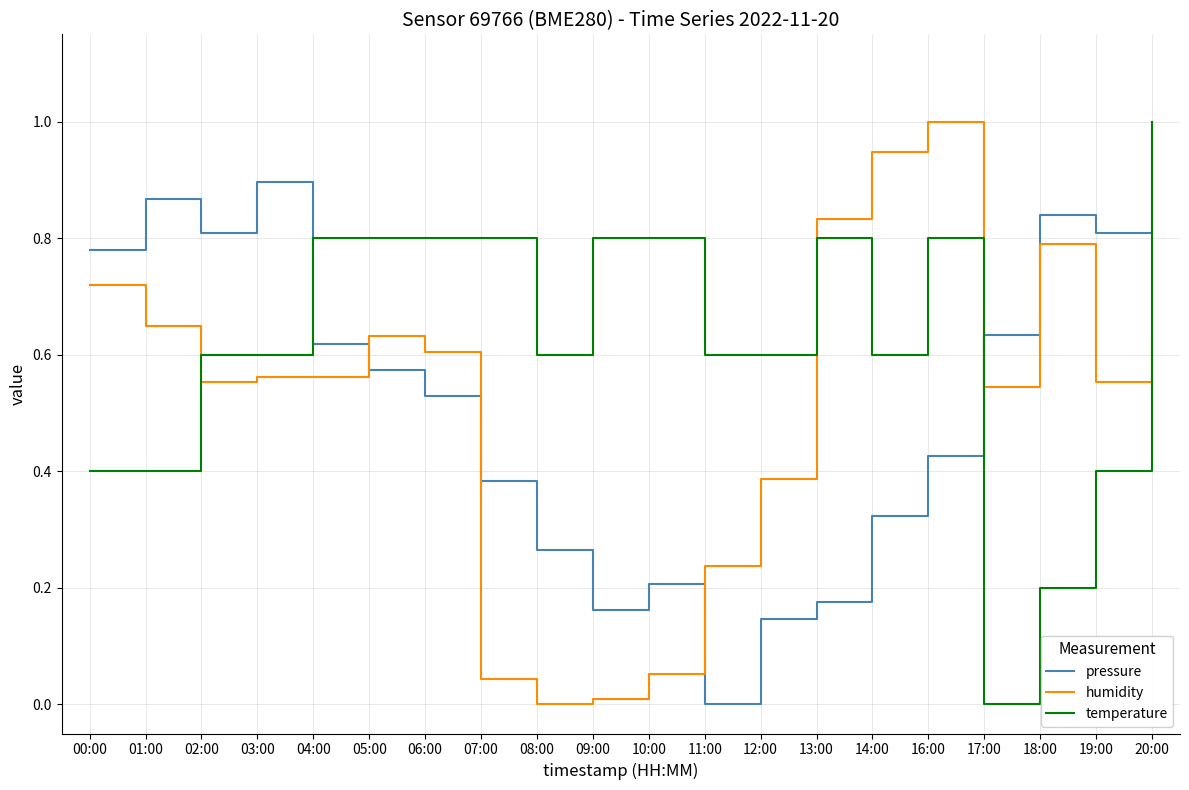

Is the value of humidity at 19:00 greater than the value of temperature at 03:00?

No